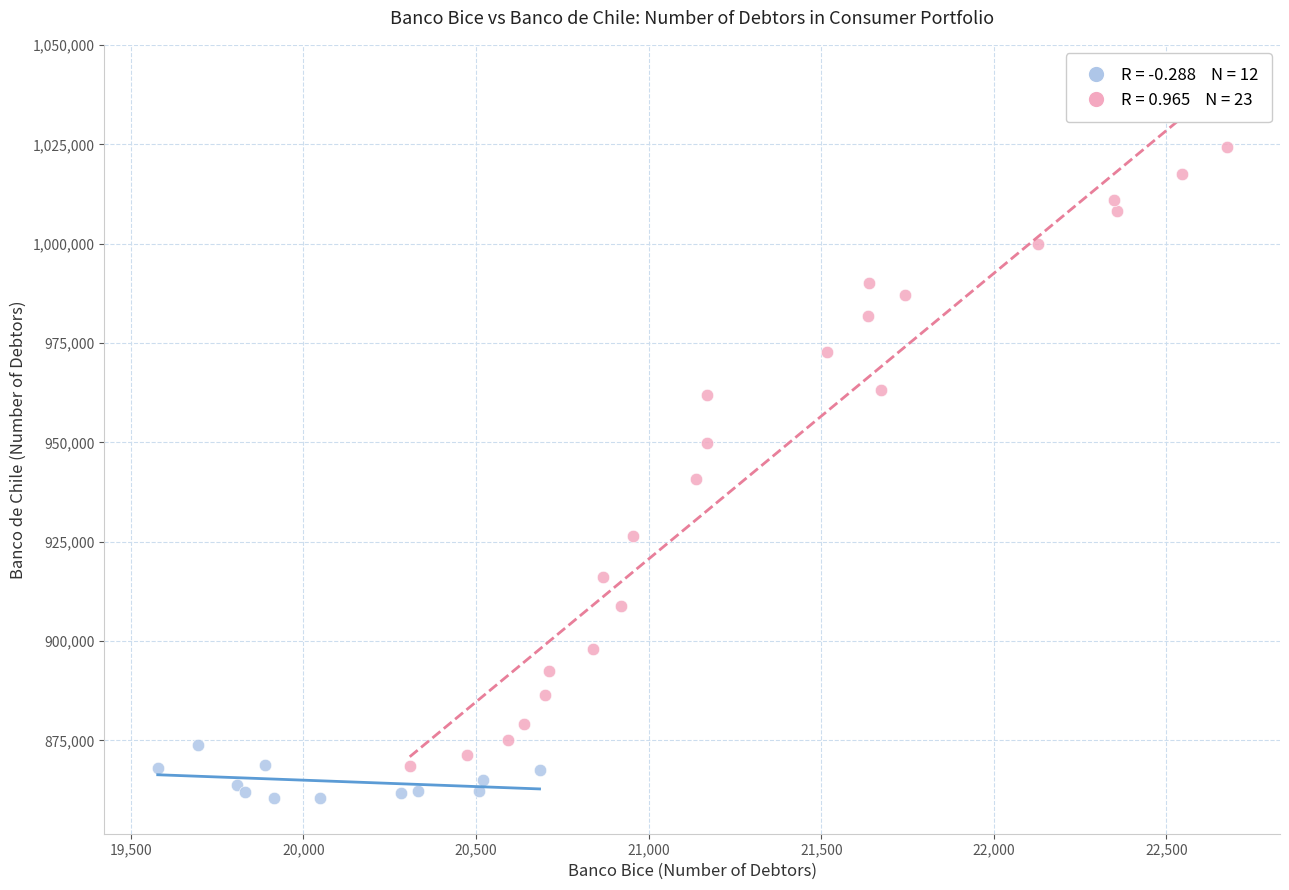

Which series reaches the minimum Y coordinate?

2010 (Ene-Dic)